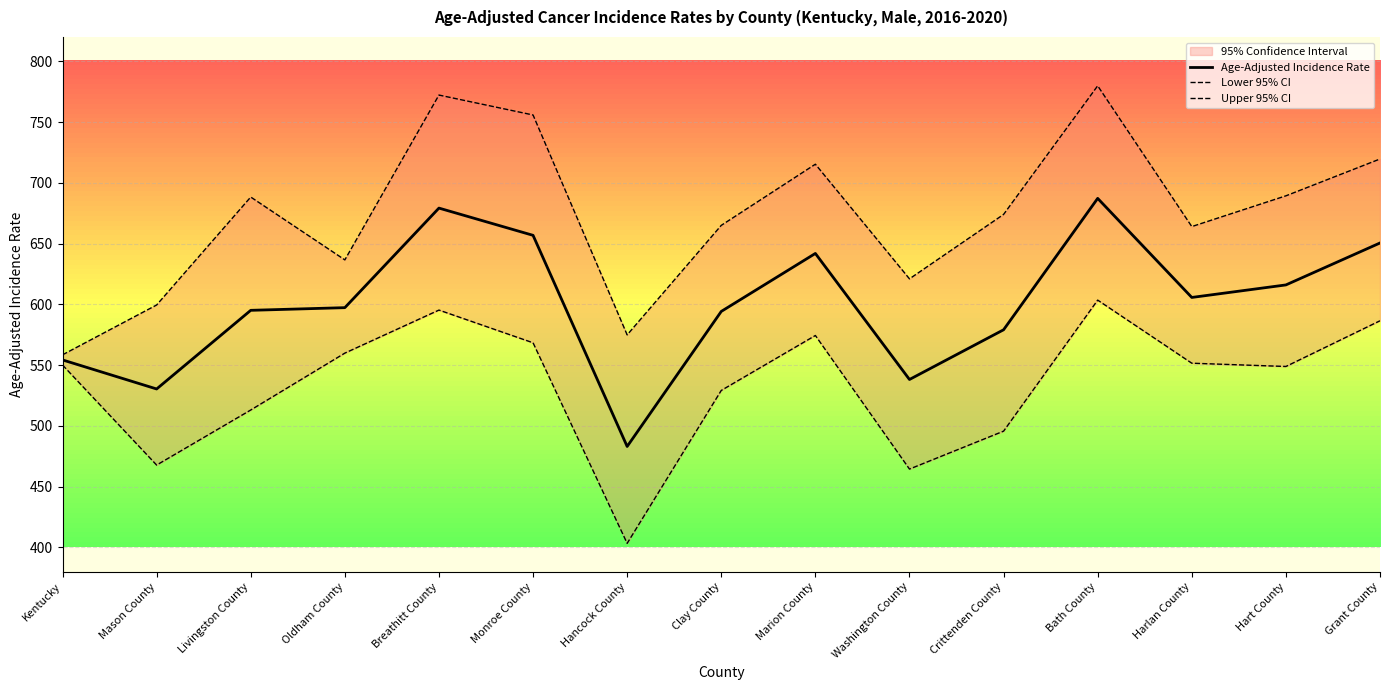

Reading right to left, transcribe all the data shown in this chart.

Age-Adjusted Incidence Rate: Grant County=650.5	Hart County=616.0	Harlan County=605.7	Bath County=687.2	Crittenden County=579.1	Washington County=538.2	Marion County=641.9	Clay County=594.2	Hancock County=483.1	Monroe County=656.8	Breathitt County=679.2	Oldham County=597.3	Livingston County=595.1	Mason County=530.4	Kentucky=554.3
Lower 95% CI: Grant County=586.5	Hart County=548.9	Harlan County=551.6	Bath County=603.5	Crittenden County=495.7	Washington County=464.5	Marion County=574.4	Clay County=529.2	Hancock County=403.4	Monroe County=568.4	Breathitt County=595.3	Oldham County=559.9	Livingston County=513.1	Mason County=467.8	Kentucky=550.1
Upper 95% CI: Grant County=719.6	Hart County=689.3	Harlan County=664.0	Bath County=779.8	Crittenden County=674.0	Washington County=621.0	Marion County=715.3	Clay County=665.0	Hancock County=574.9	Monroe County=755.8	Breathitt County=772.2	Oldham County=636.6	Livingston County=688.3	Mason County=599.5	Kentucky=558.5